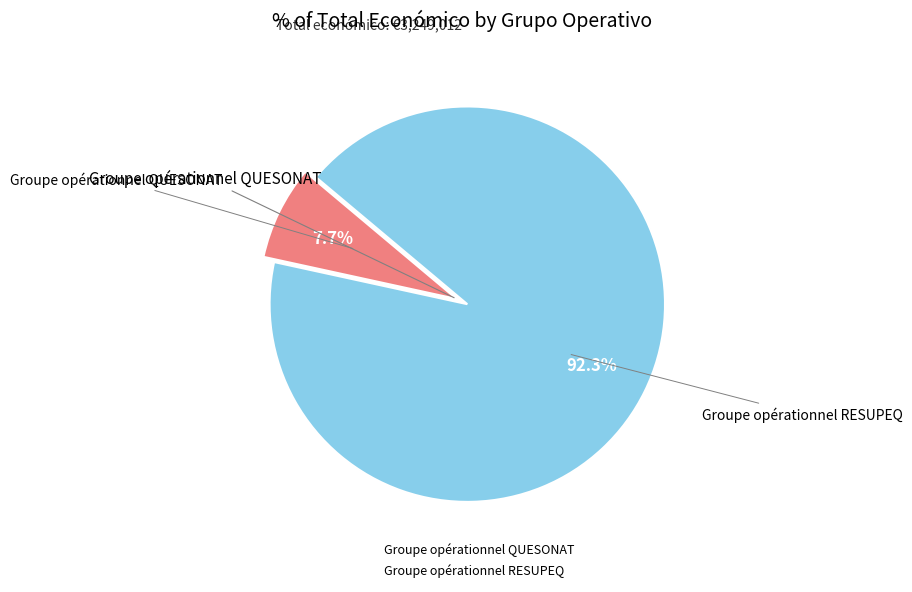

To the nearest percent, what is the difference between the Groupe opérationnel RESUPEQ and Groupe opérationnel QUESONAT slice percentages?

85%